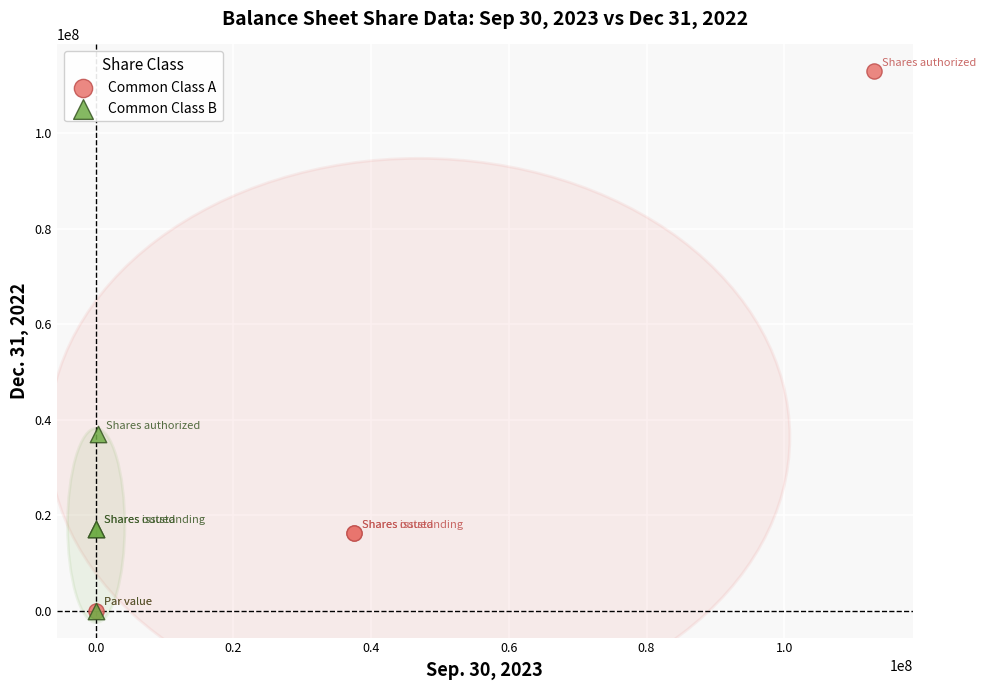

Which series has the widest spread of Y values?

Common Class A